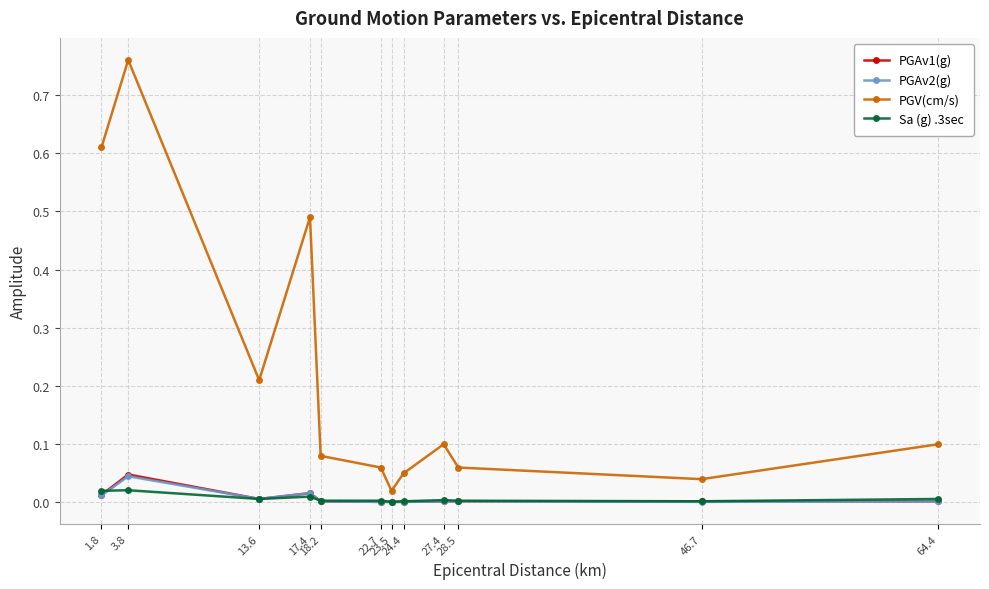

Which series has the widest spread of values?

PGV(cm/s)